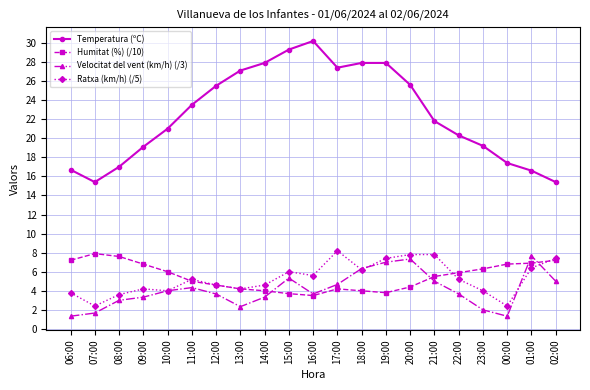

What is the difference between the maximum and minimum values in the Ratxa (km/h) (/5) series?

5.8